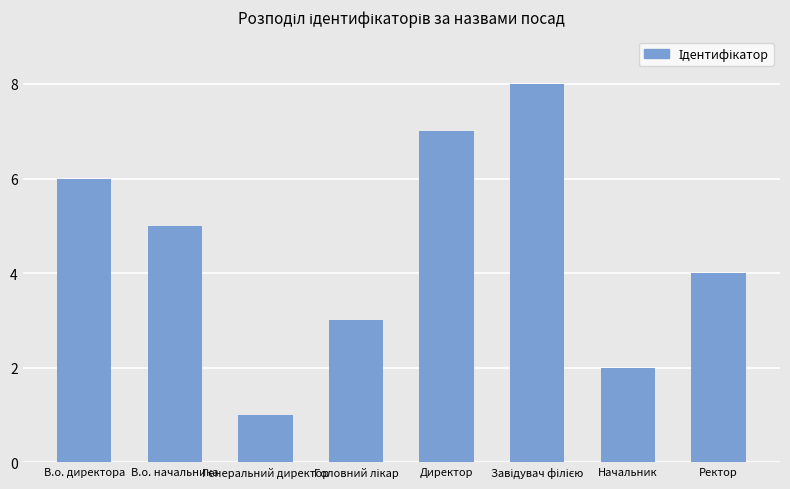

What value does the data have at В.о. директора?

6